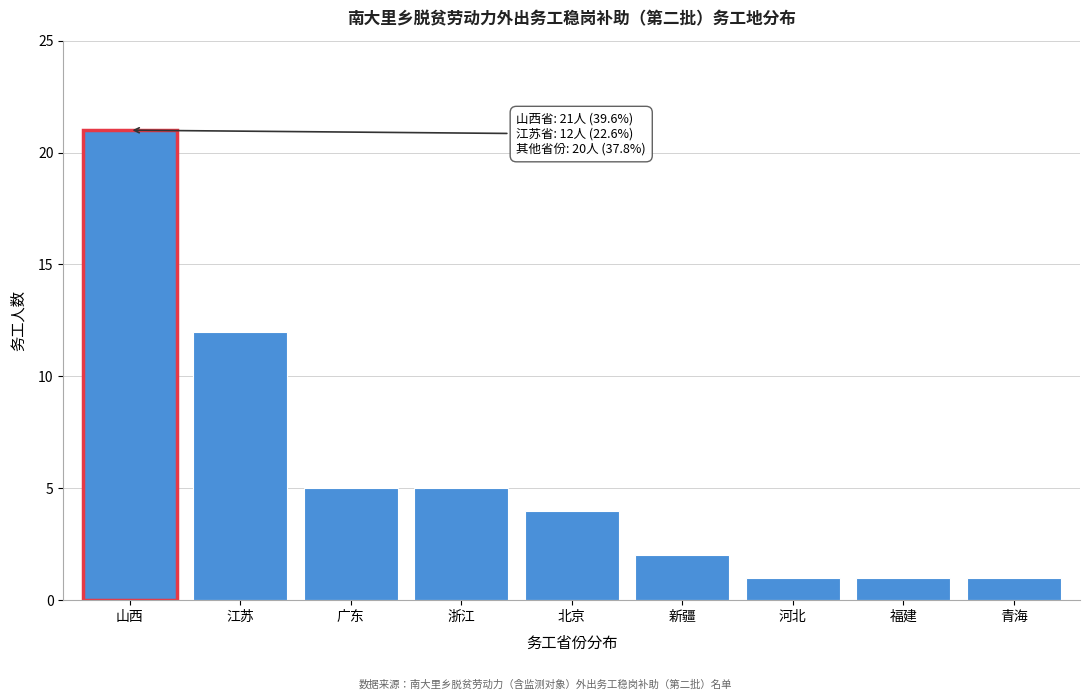

Reading right to left, what are all the values shown in this chart?

青海=1	福建=1	河北=1	新疆=2	北京=4	浙江=5	广东=5	江苏=12	山西=21